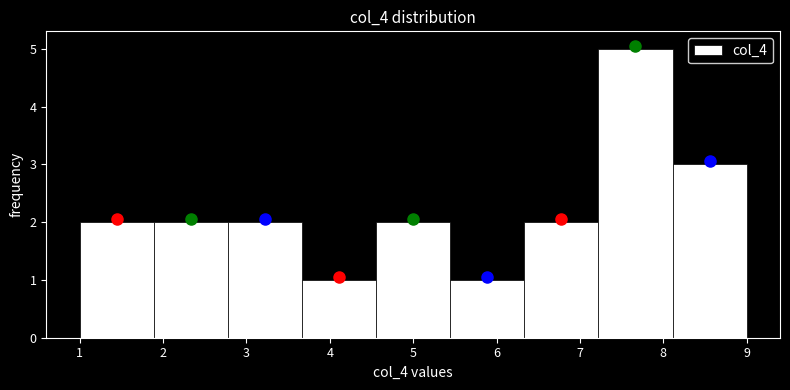

How tall is the bar that spans 6.3 to 7.2 on the x-axis? Neither the bar edges nor the heights are printed on the chart, so give them approximately, as read against the axes.

2